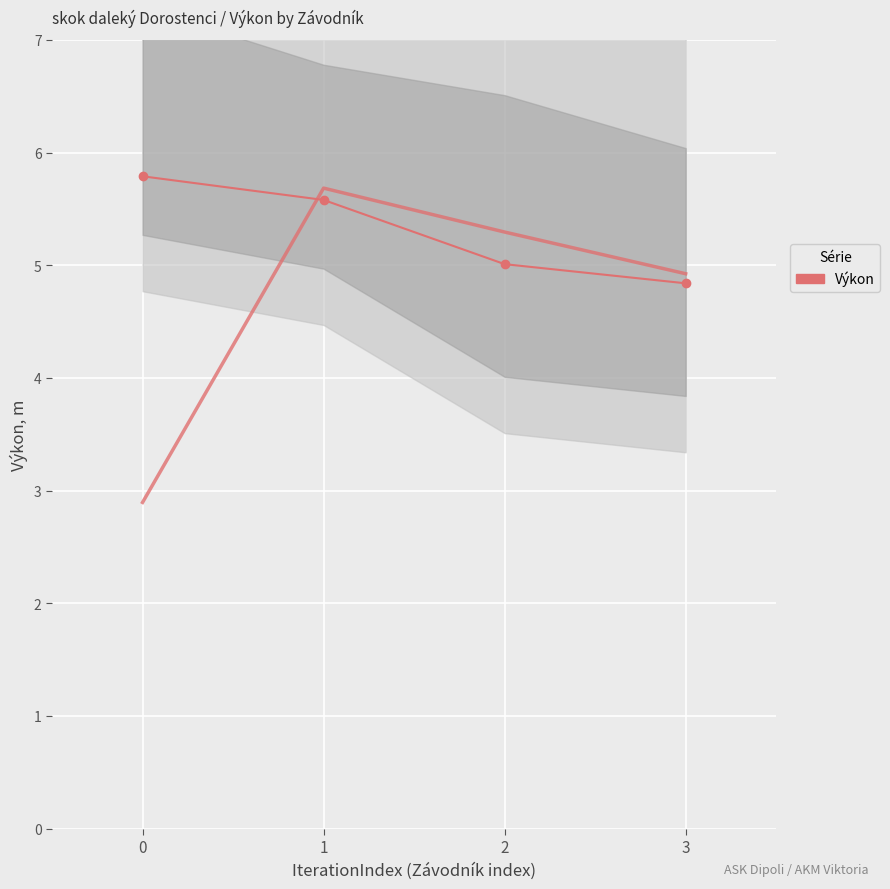

The chart shows a value of 8.5 at 2. True or false?

False